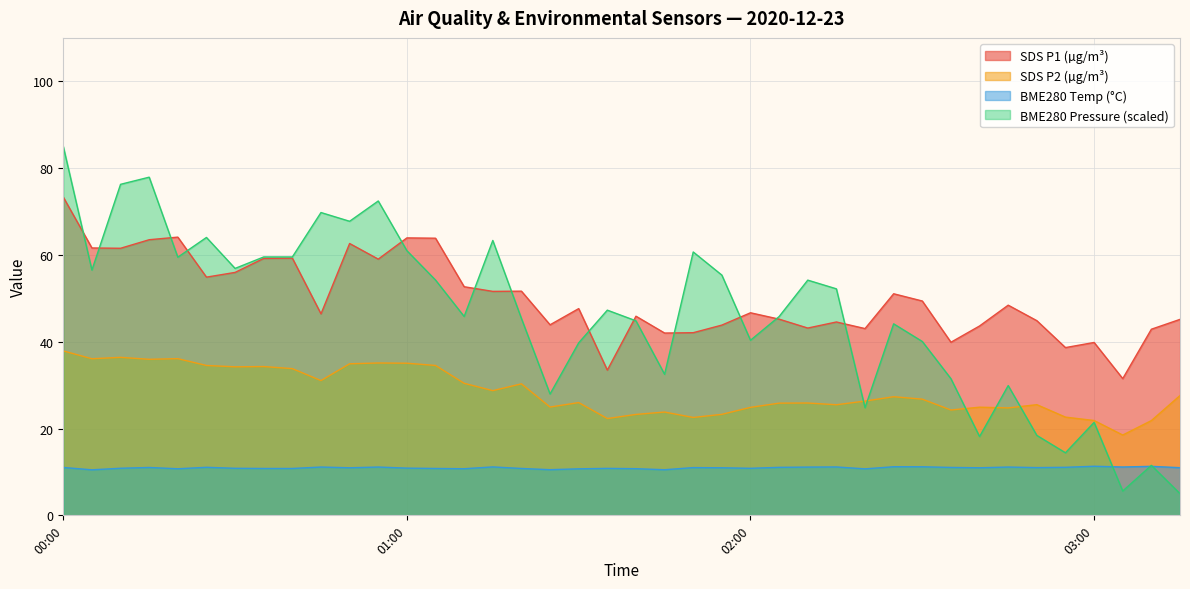

Which series has the largest range (max minus min)?

BME280 Pressure (scaled)